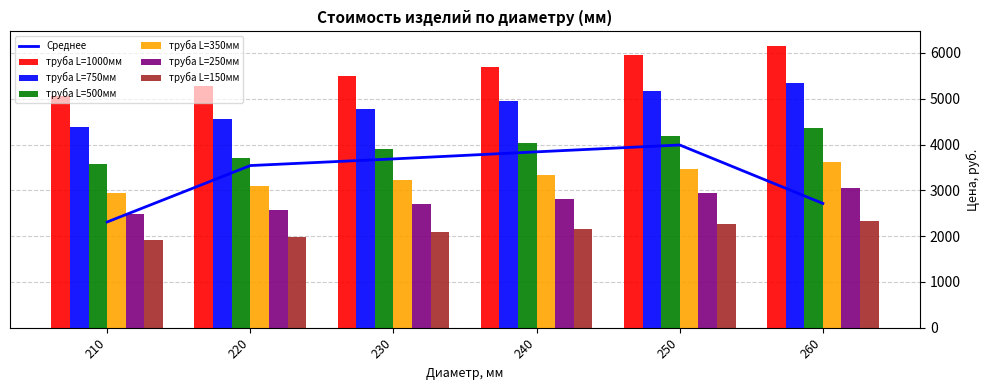

What is the smallest value displayed?

1914.9